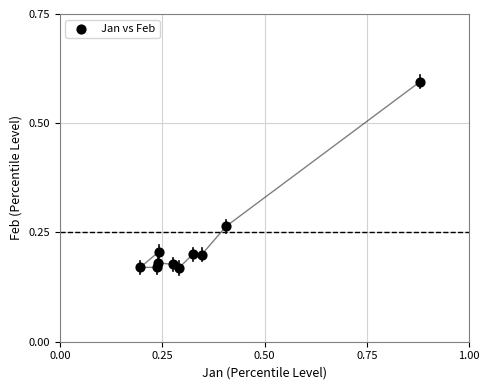

What is the range of Y values (max minus min)?

0.4